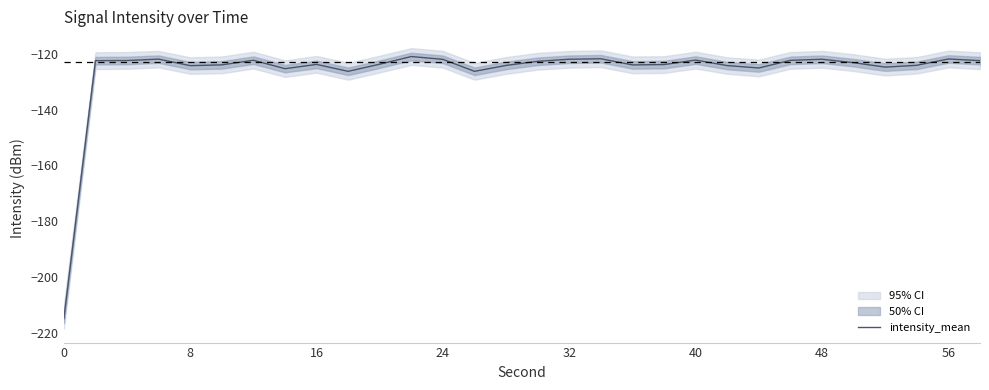

What is the greatest value displayed?

-121.0